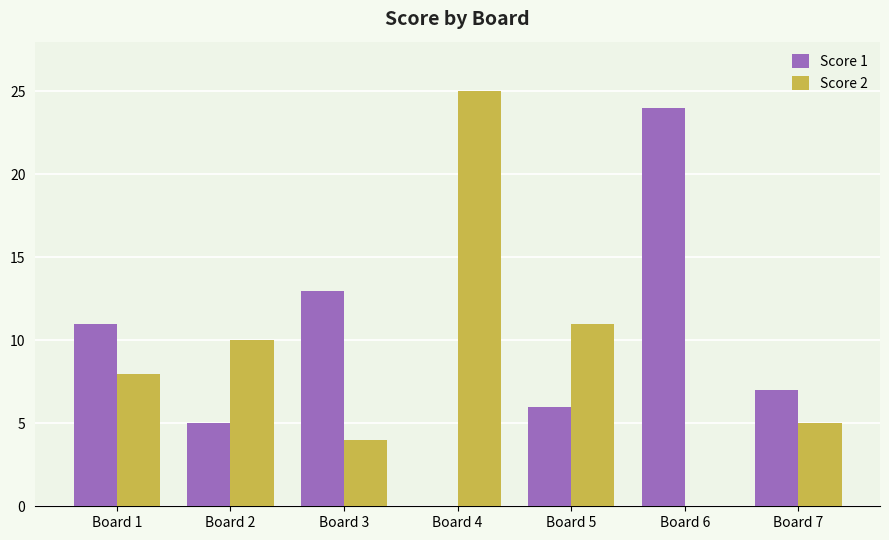

Where is Score 2 nearest to the value 12?

Board 5